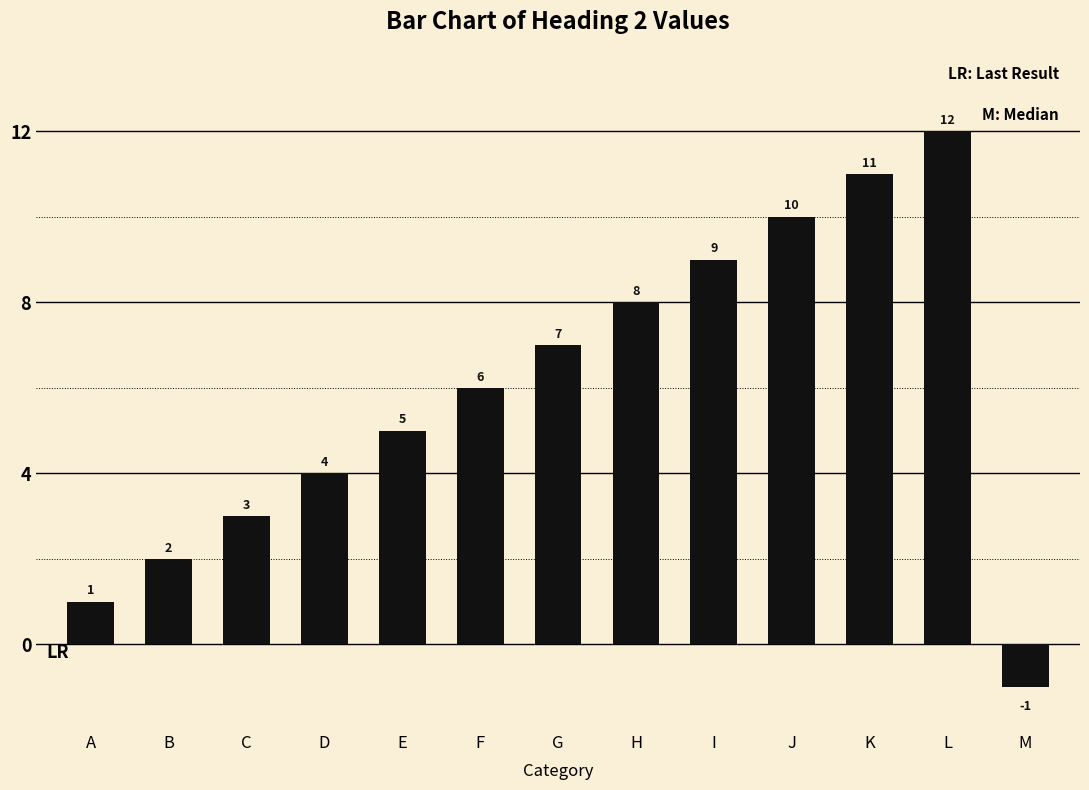

How many series are shown in this chart?

1